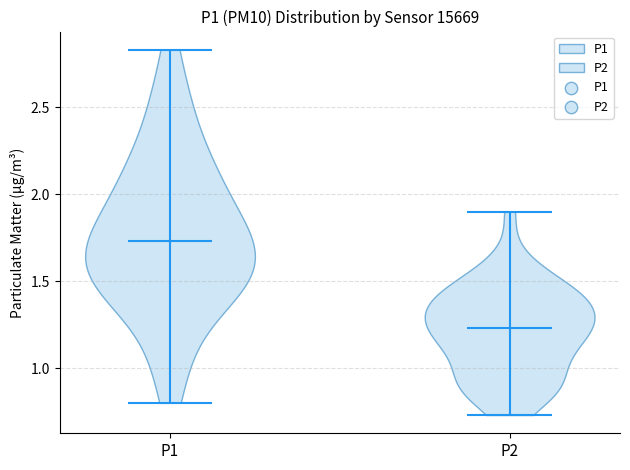

Reading left to right, read every violin against the y-axis: where its median line is, and the lowest and highest points it reaches. The values are not printed on the chart, so give them approximately, as read against the axis.

P1: median line 1.75, lowest point 0.80, highest point 2.85
P2: median line 1.25, lowest point 0.75, highest point 1.90